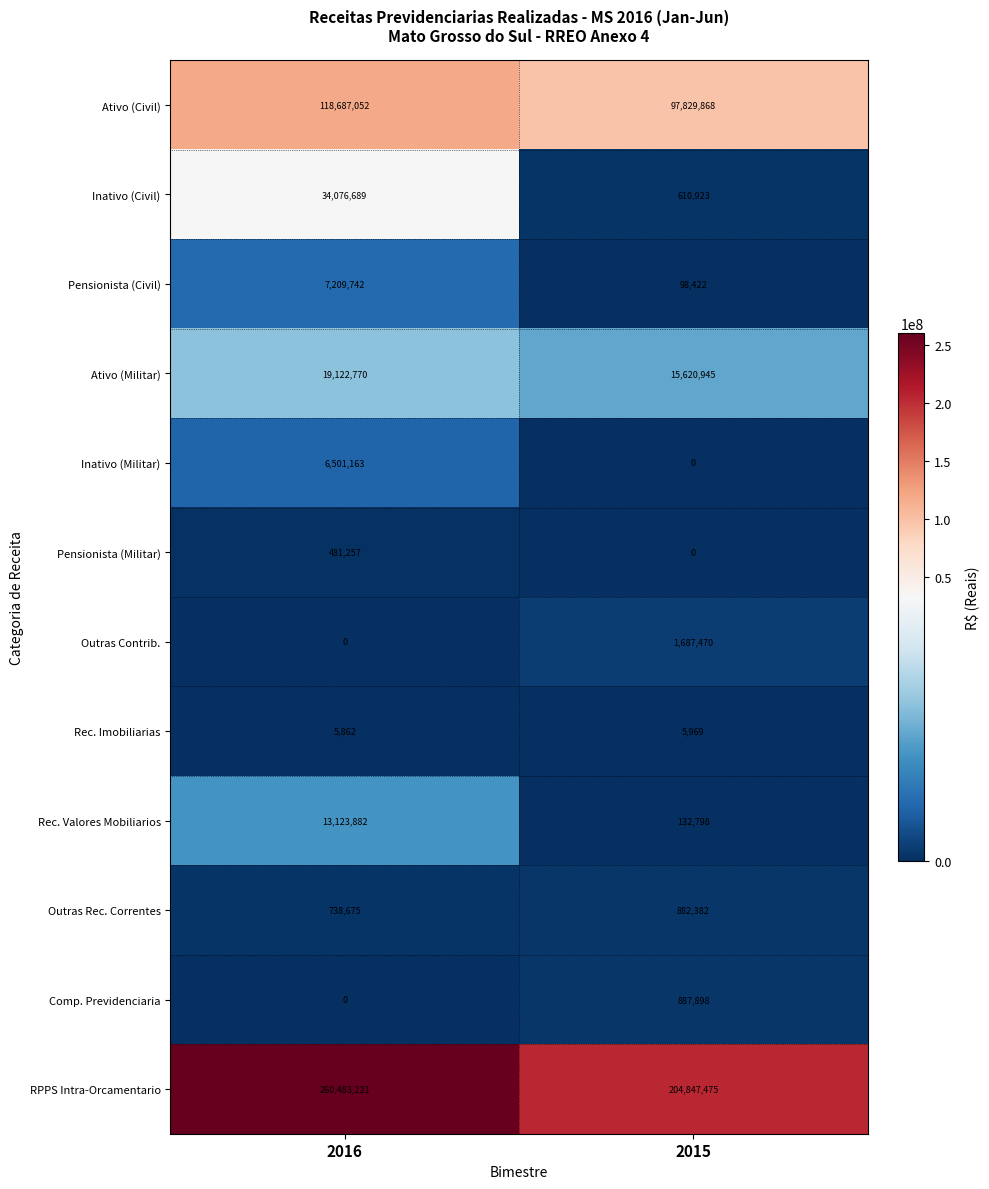

Reading left to right, what are all the values shown in this chart?

Ativo (Civil): 2016=118687052	2015=97829868
Inativo (Civil): 2016=34076689	2015=610923
Pensionista (Civil): 2016=7209742	2015=98422
Ativo (Militar): 2016=19122770	2015=15620945
Inativo (Militar): 2016=6501163	2015=0
Pensionista (Militar): 2016=481257	2015=0
Outras Contrib.: 2016=0	2015=1687470
Rec. Imobiliarias: 2016=5862	2015=5969
Rec. Valores Mobiliarios: 2016=13123882	2015=132798
Outras Rec. Correntes: 2016=738675	2015=882382
Comp. Previdenciaria: 2016=0	2015=887898
RPPS Intra-Orcamentario: 2016=260483221	2015=204847475